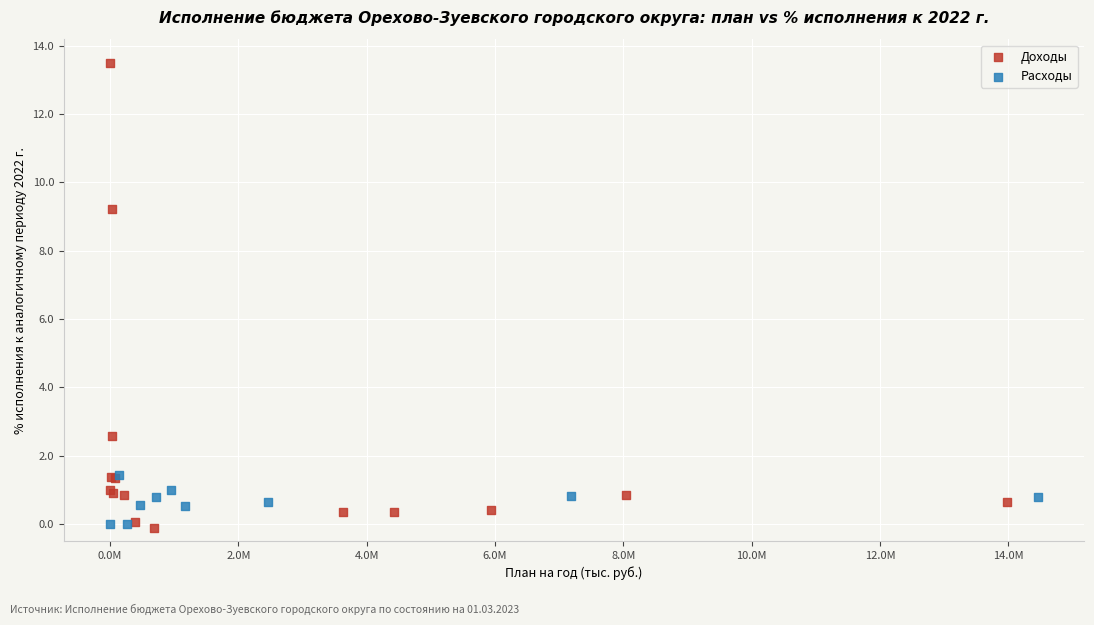

Which series contains the highest Y value?

Доходы